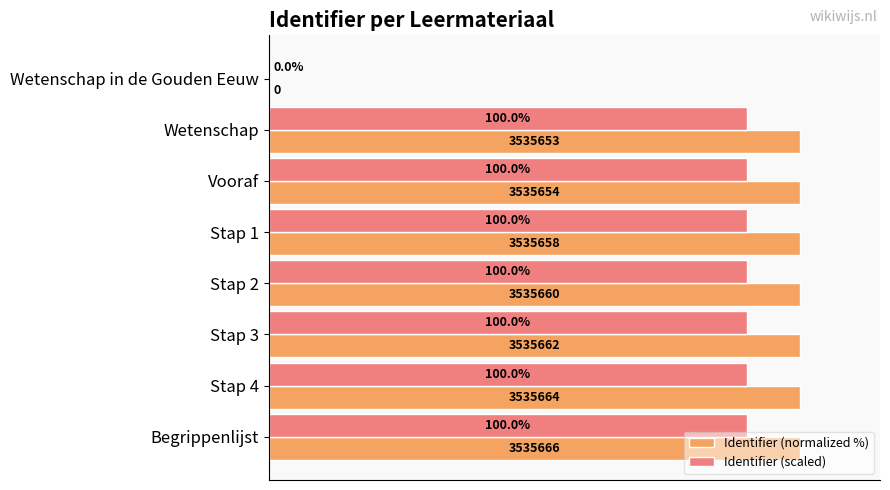

Which series has the largest total across all categories?

Identifier (normalized %)